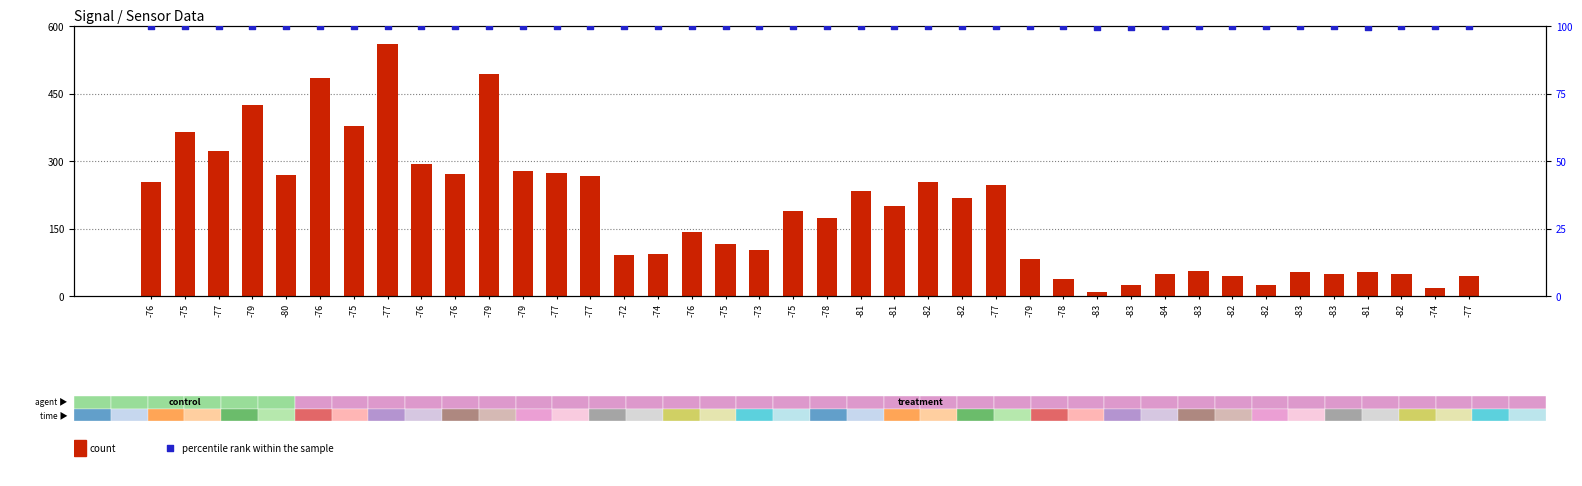

At how many categories does at least one series exceed 418?

4